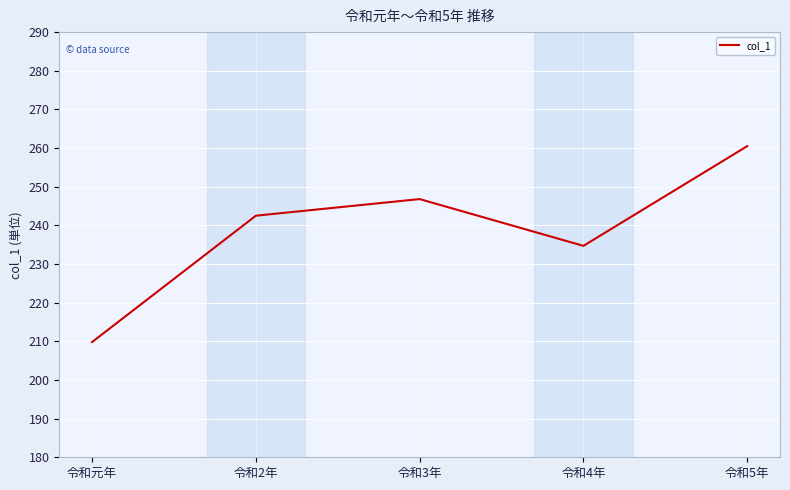

Rank the categories by value from highest to lowest.

令和5年, 令和3年, 令和2年, 令和4年, 令和元年